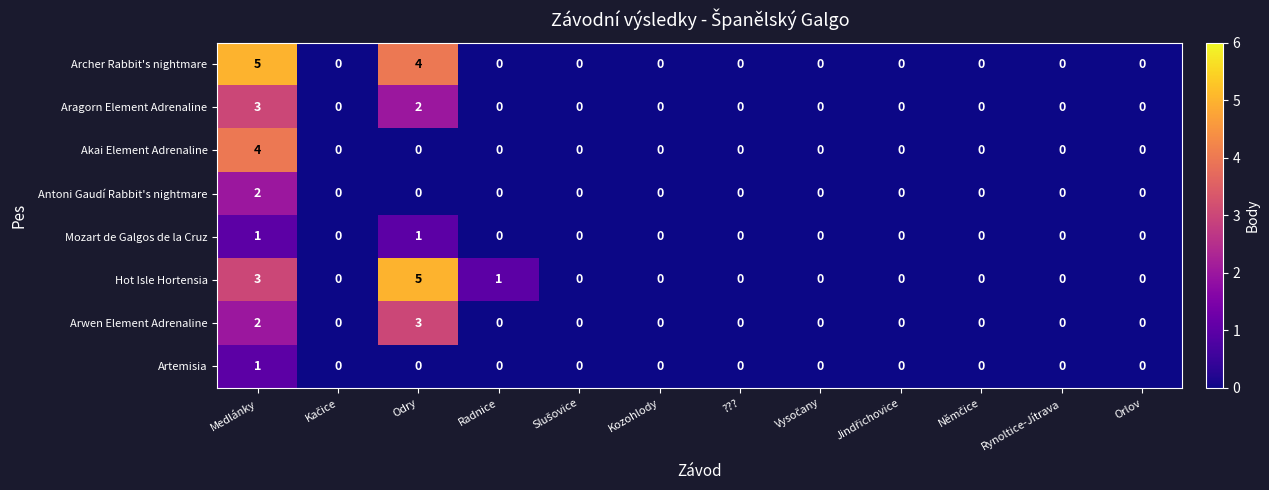

What is the greatest value displayed?

5